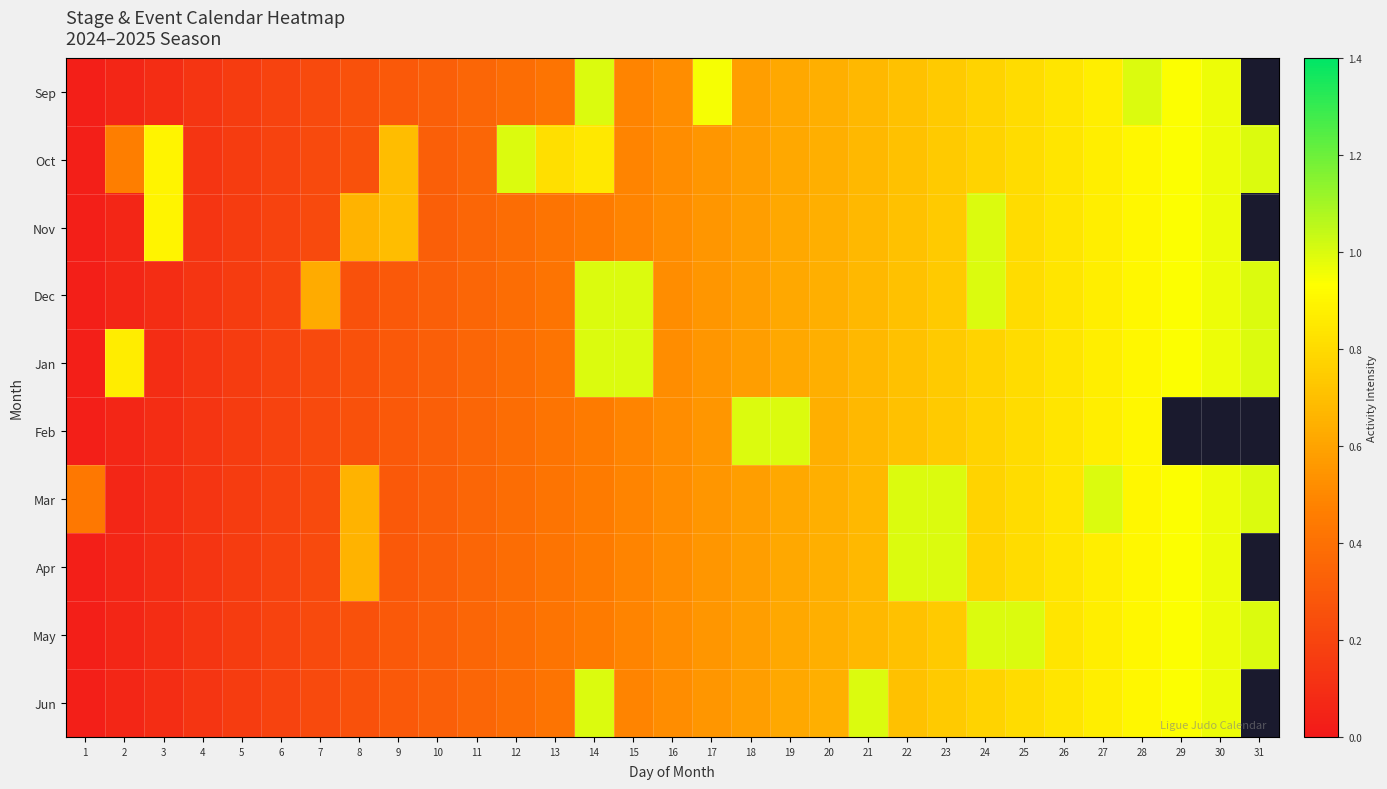

Read the Dec value at 13.

0.4